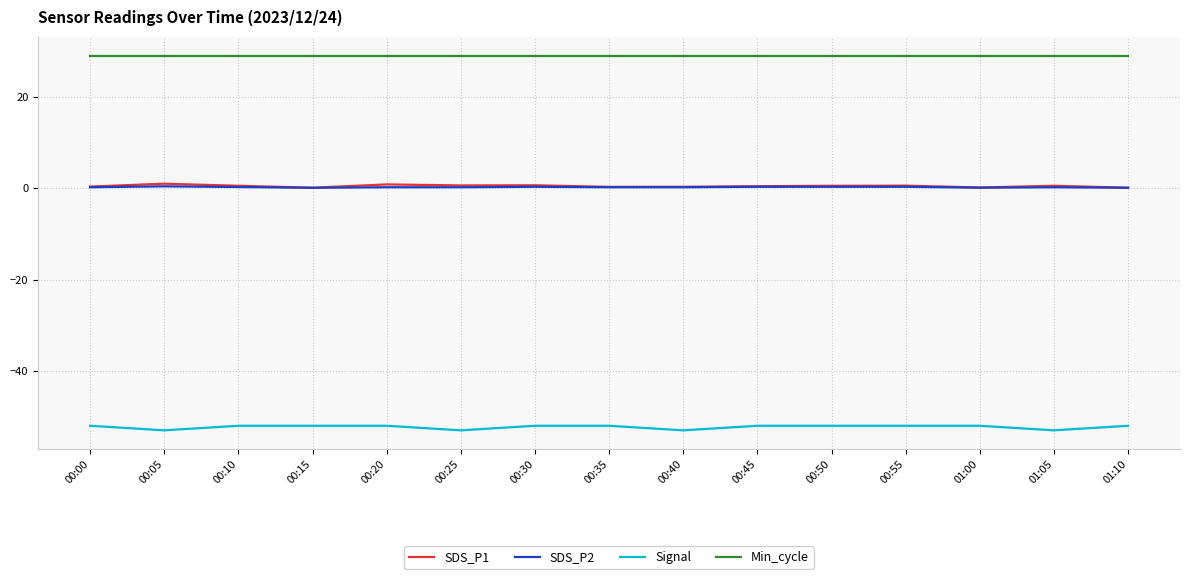

What is the difference between the maximum and minimum values in the SDS_P1 series?

0.9